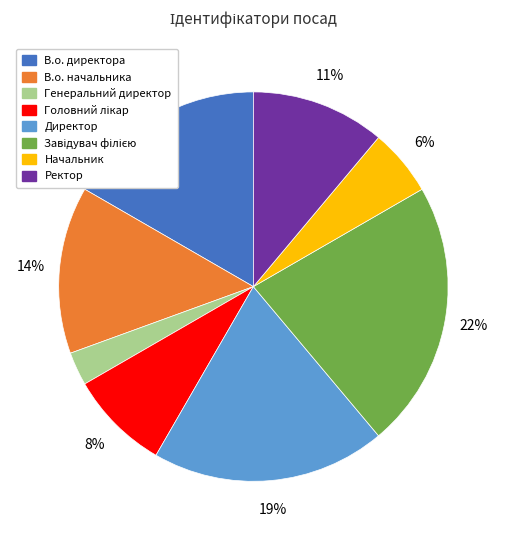

Is there a majority slice in this chart?

No